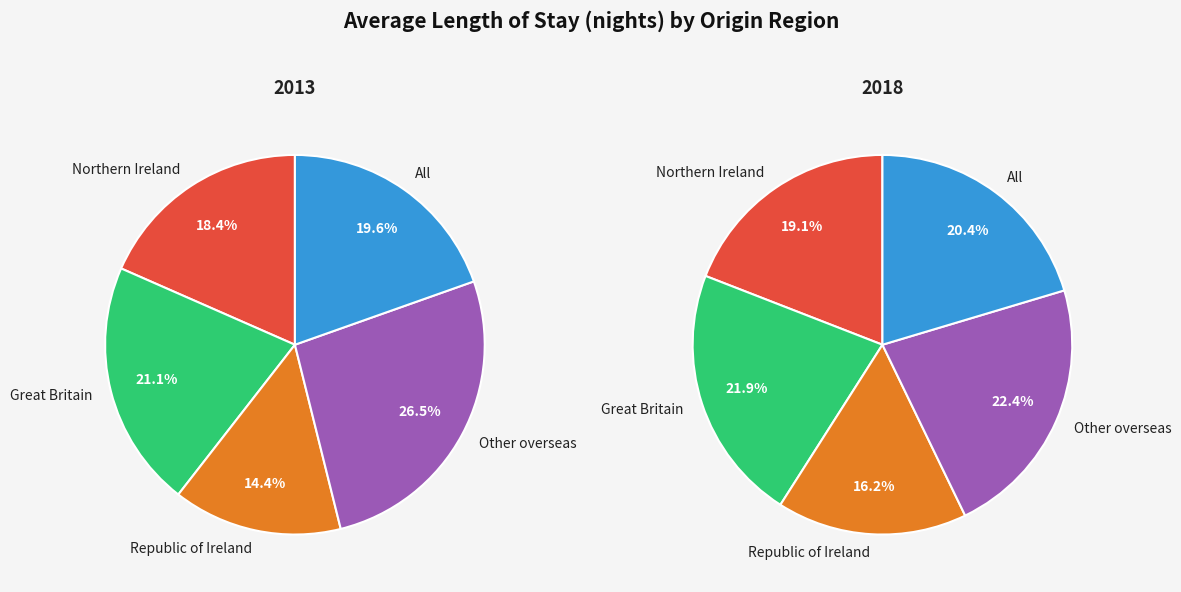

True or false: Northern Ireland accounts for 18% of the total.

True